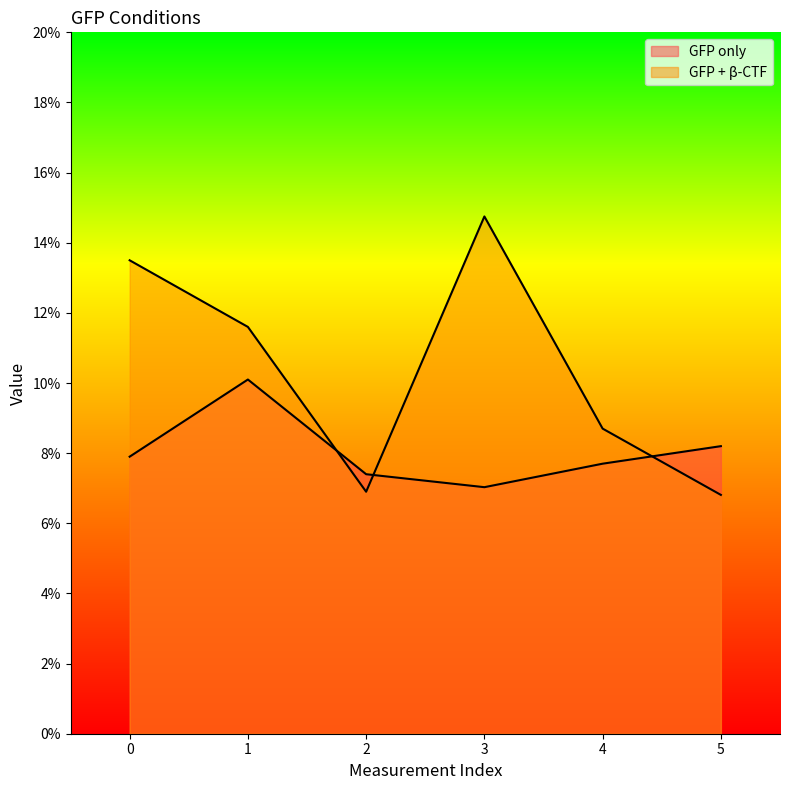

In GFP only, how many points are lower than both neighbors (excluding endpoints)?

1